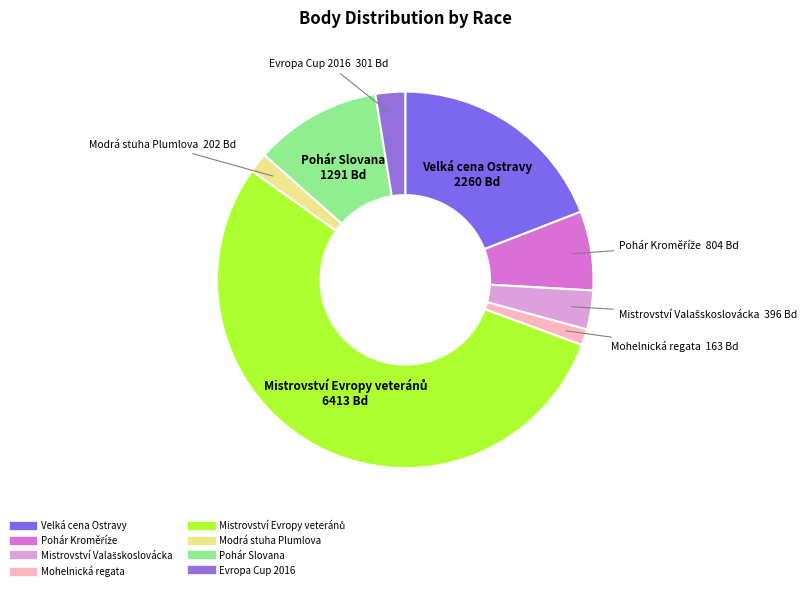

Is it true that Velká cena Ostravy is 7% of the pie?

False